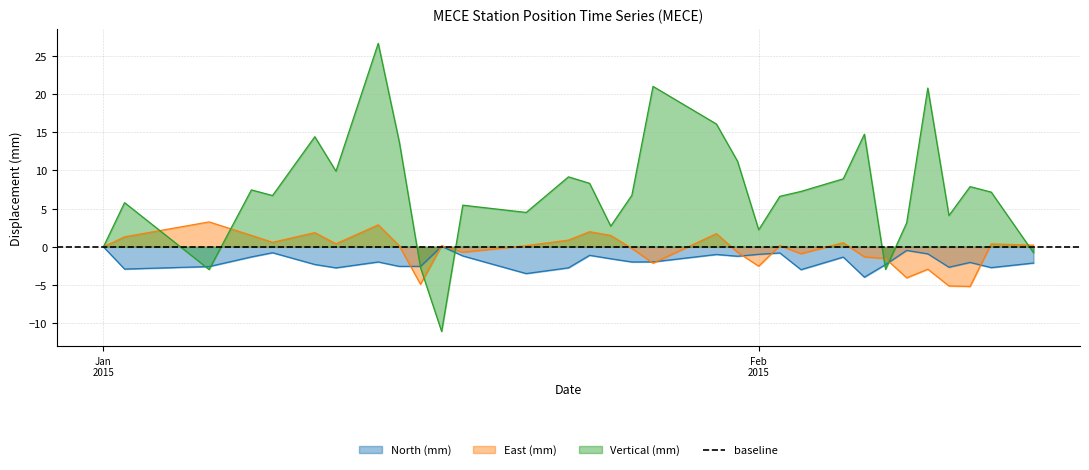

How many values in the Vertical (mm) series exceed 7?

16